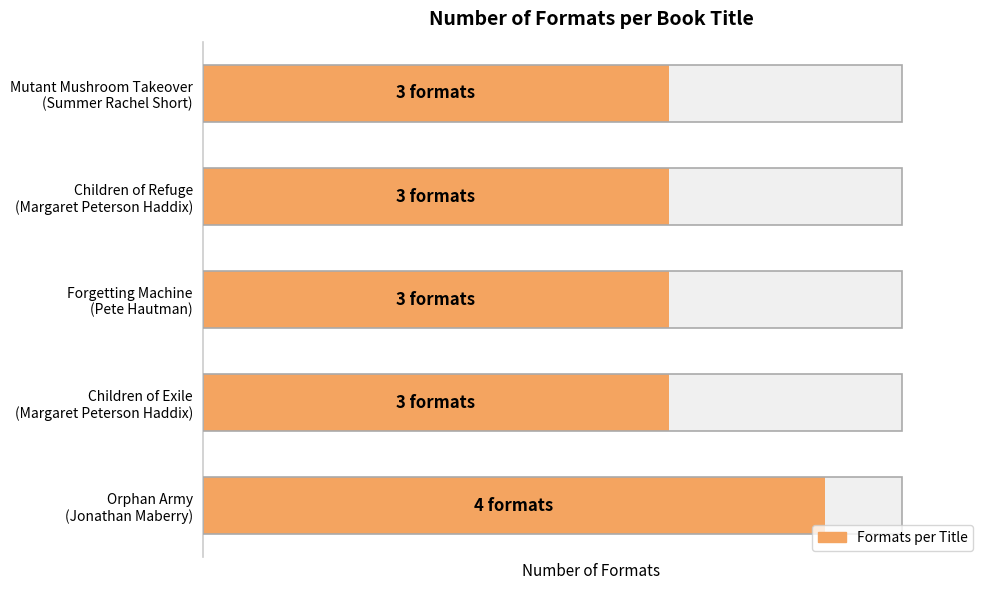

What is the average value?

3